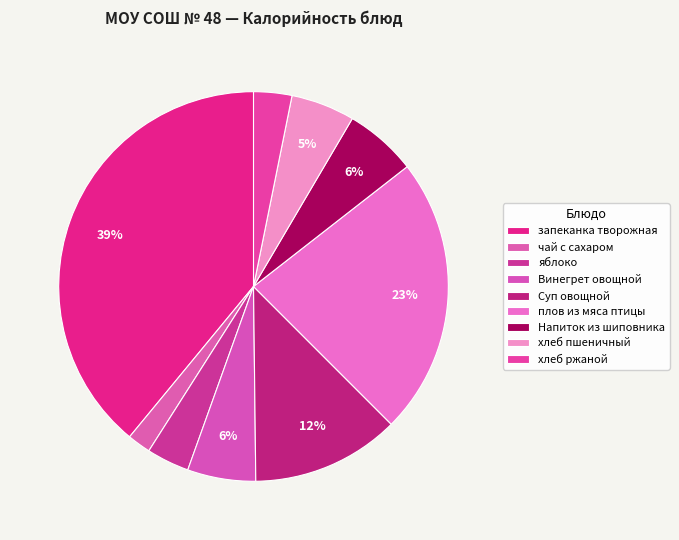

To the nearest percent, what portion does хлеб ржаной represent?

3%